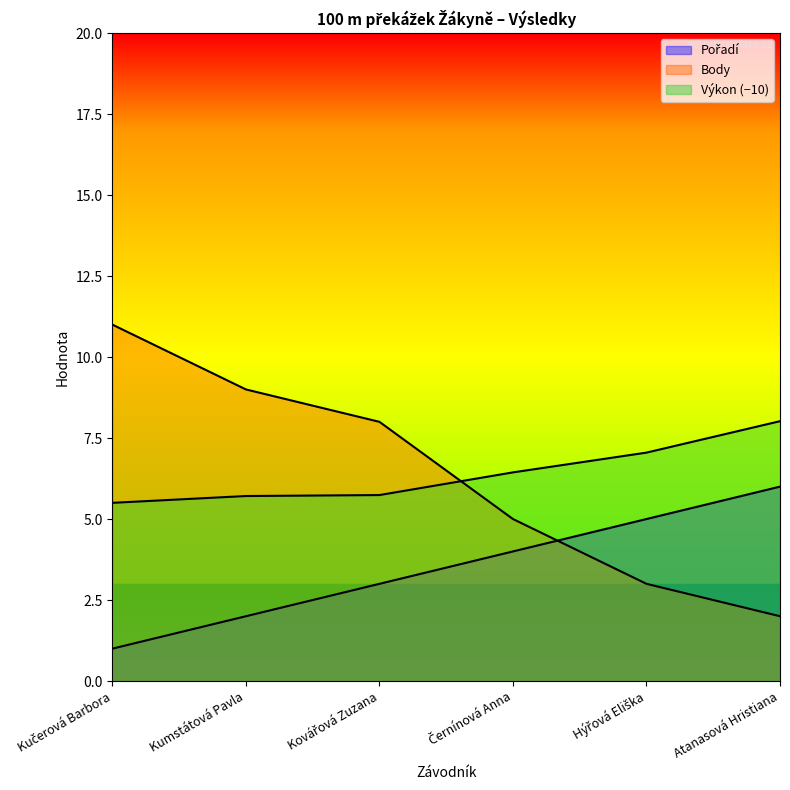

True or false: Výkon and Pořadí intersect in this chart.

False